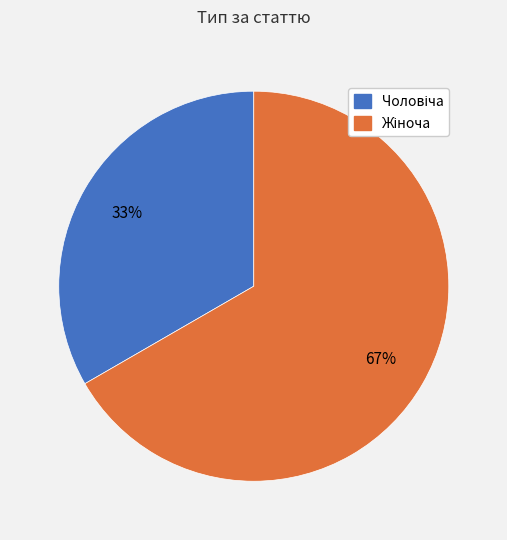

To the nearest percent, what is the average slice percentage?

50%